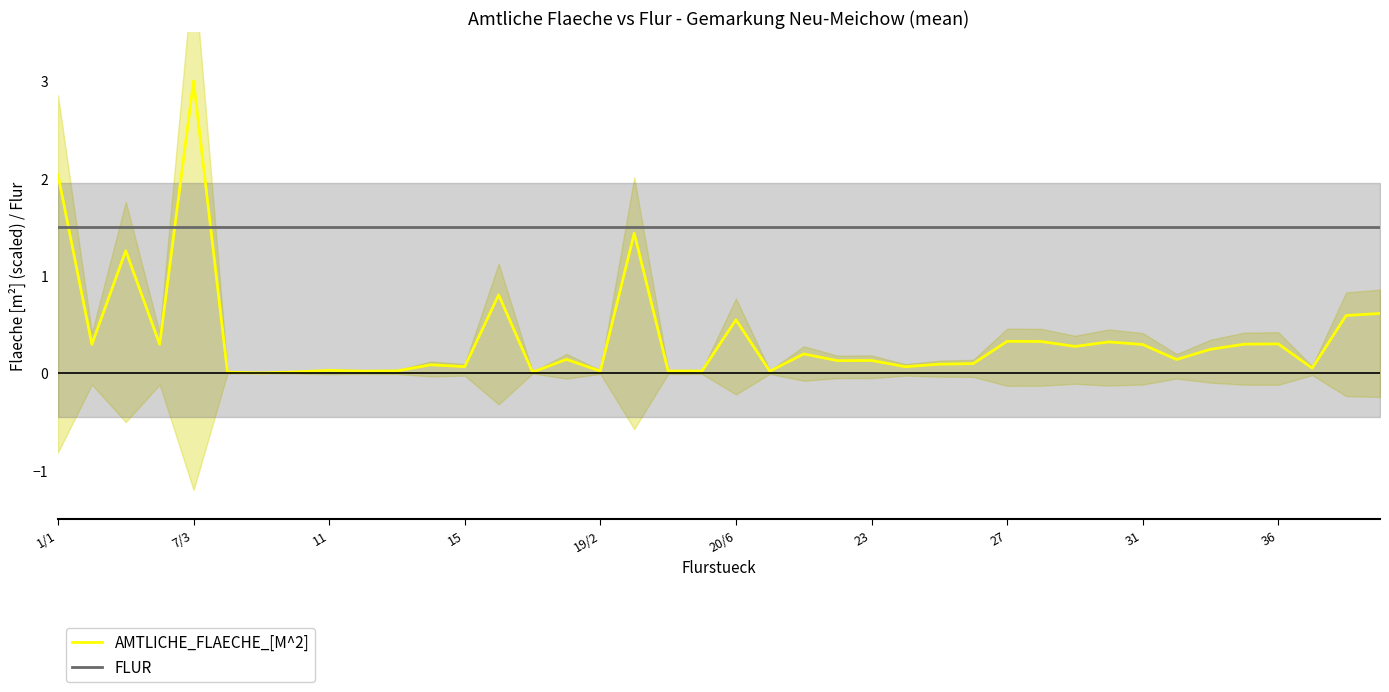

After their last crossing, which series has the higher values: FLUR or AMTLICHE_FLAECHE_[M^2]?

FLUR